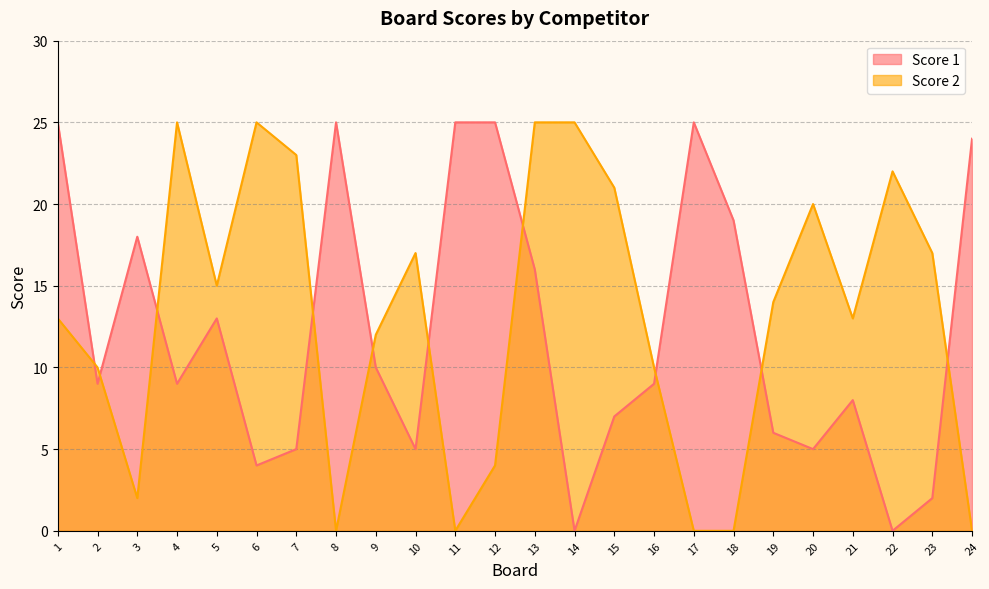

How many intersections are there between Score 1 and Score 2?

10